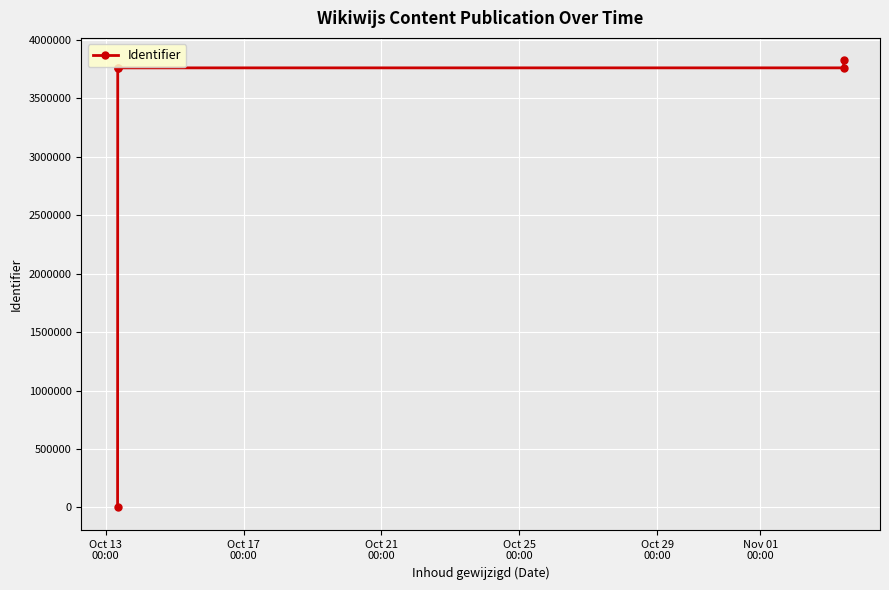

What is the greatest value displayed?

3825690